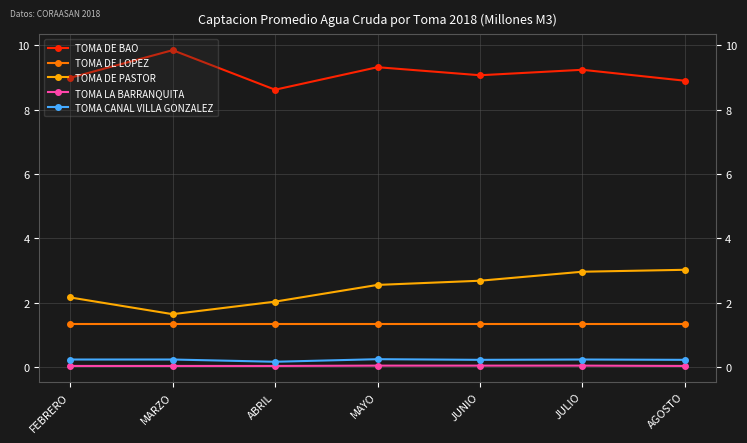

True or false: TOMA LA BARRANQUITA and TOMA CANAL VILLA GONZALEZ cross at least once.

False